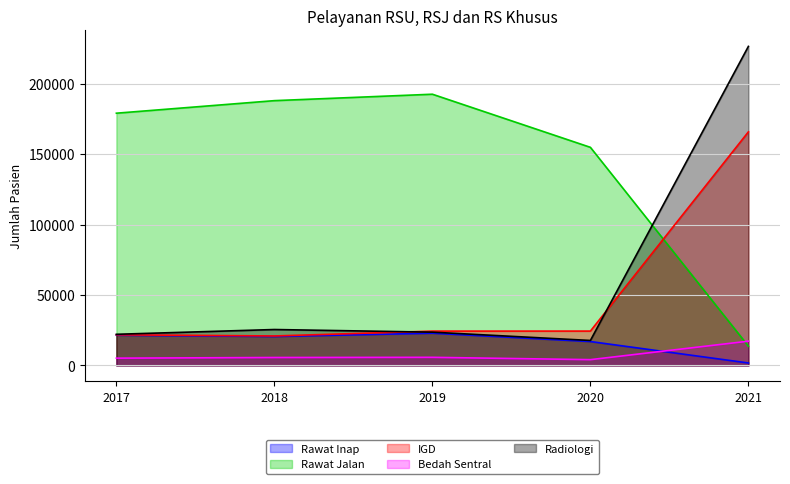

The value of Bedah Sentral at 2018 is 5605. True or false?

True